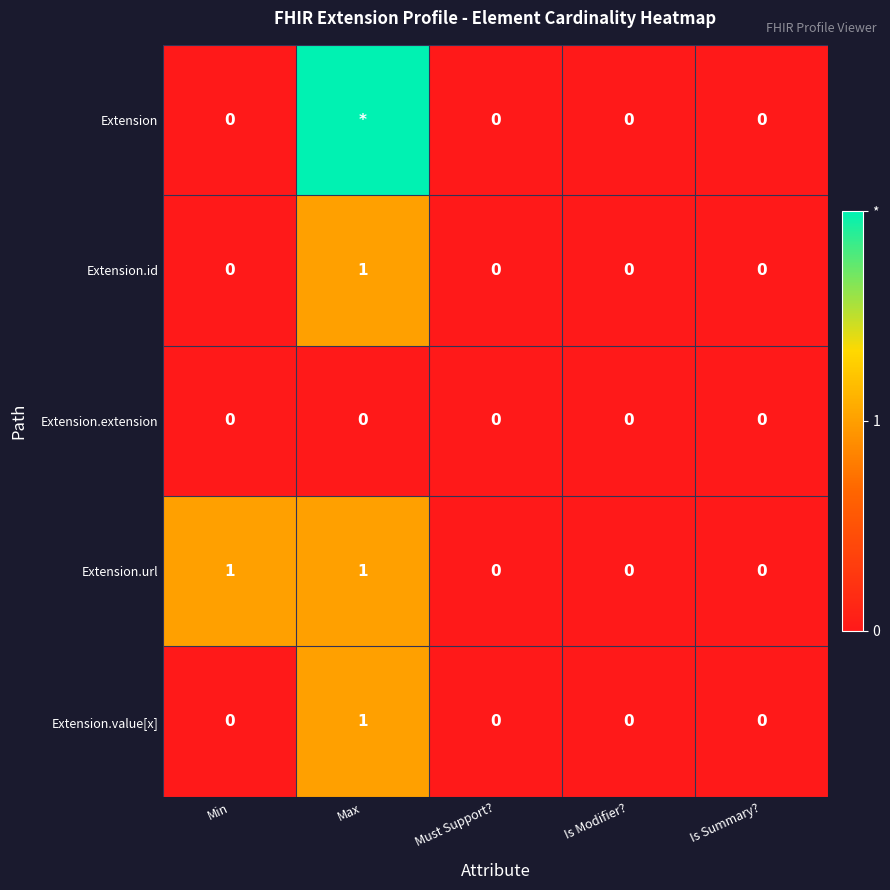

Between Must Support? and Min, which is larger?

Must Support?